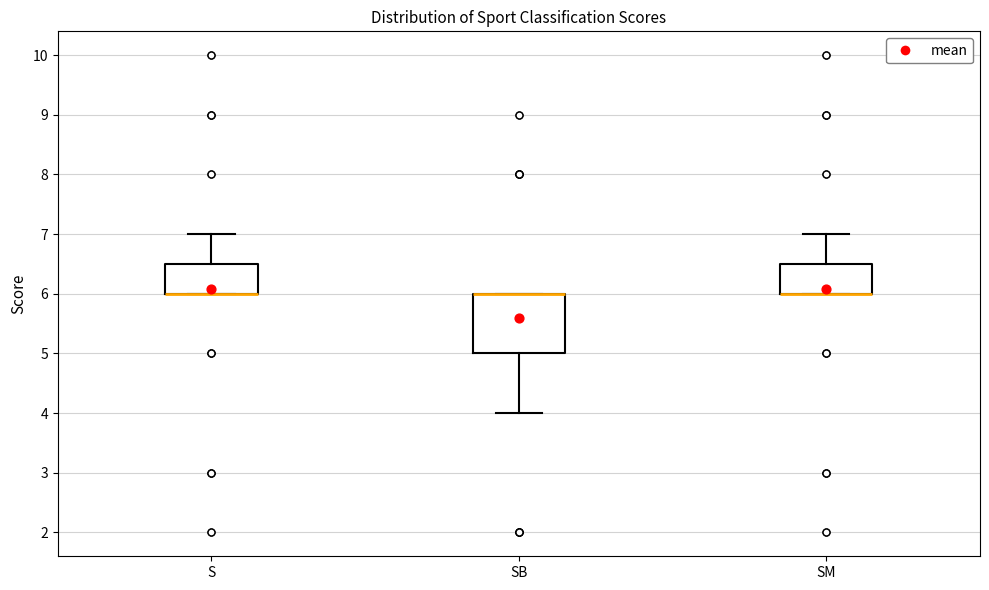

Reading left to right, transcribe this box plot: for each box, give where its median line is, the range the box spans, and where its two whiskers end, as read against the y-axis. The values are not printed on the chart, so give them approximately, as read against the axis.

S: median 6.0 (drawn on the box's lower edge), box 6.0 to 6.5, whiskers 6.0 to 7.0
SB: median 6.0 (drawn on the box's upper edge), box 5.0 to 6.0, whiskers 4.0 to 6.0
SM: median 6.0 (drawn on the box's lower edge), box 6.0 to 6.5, whiskers 6.0 to 7.0